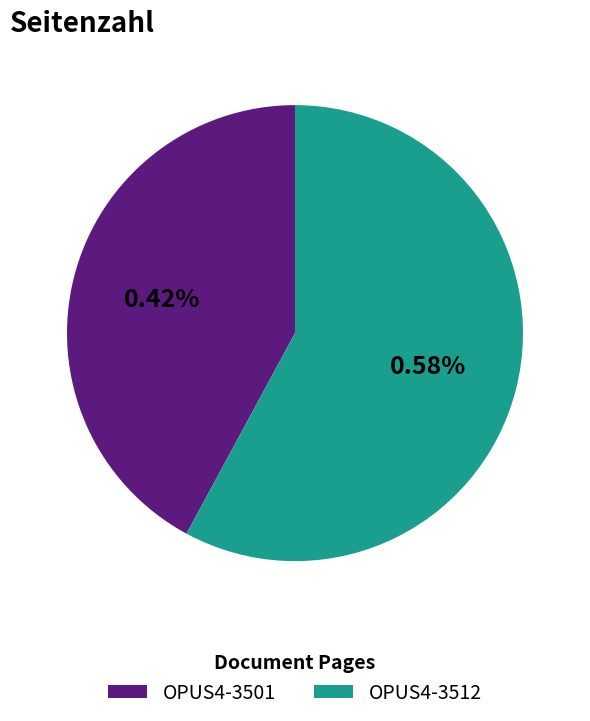

To the nearest percent, what is the difference between the OPUS4-3501 and OPUS4-3512 slice percentages?

16%